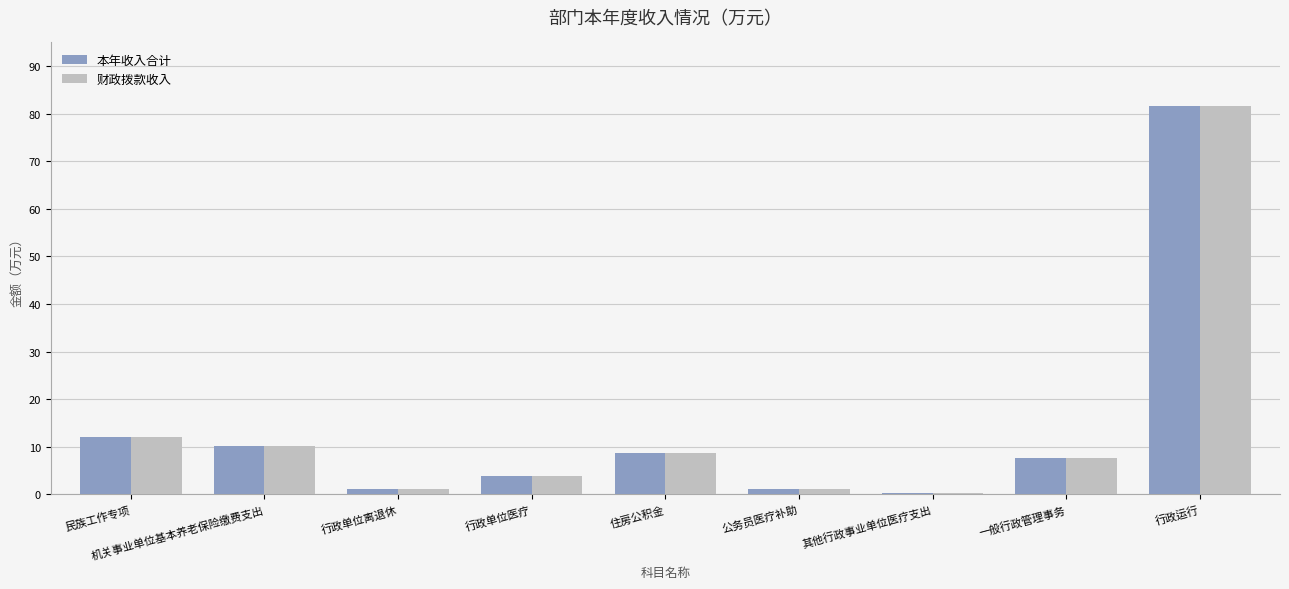

What is the difference between the 本年收入合计 values at 行政单位离退休 and 公务员医疗补助?

0.1